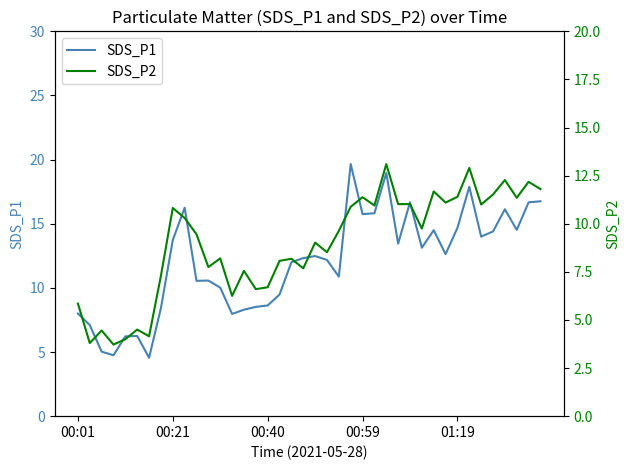

At which category does SDS_P1 reach its first local peak?

5